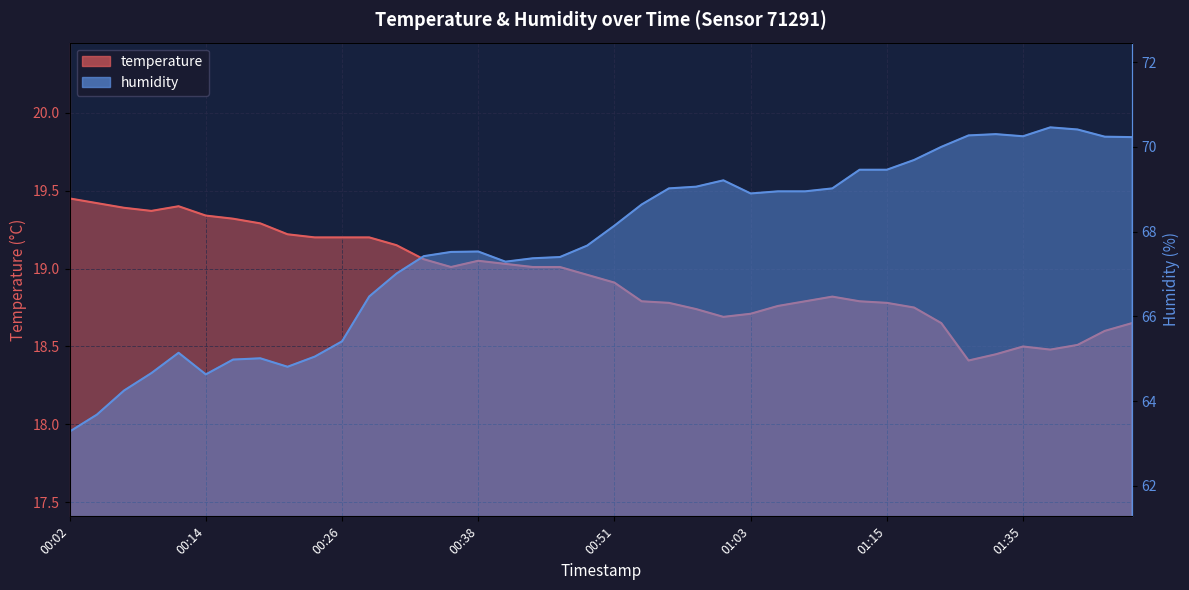

At which category is the sum across all series the highest?

01:37